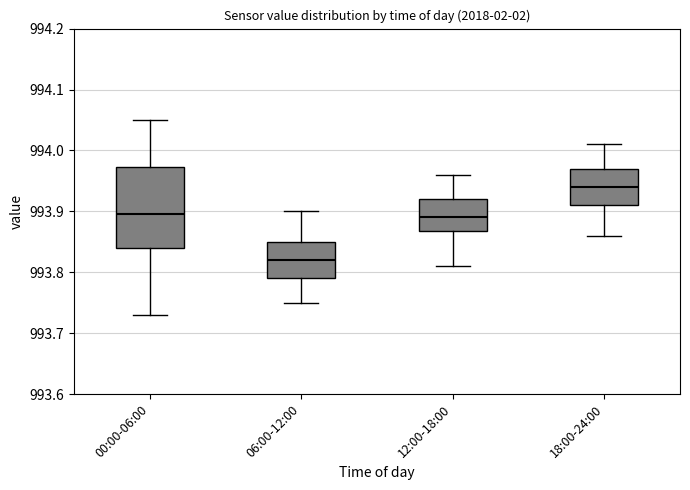

Reading left to right, transcribe this box plot: for each box, give where its median line is, the range the box spans, and where its two whiskers end, as read against the y-axis. The values are not printed on the chart, so give them approximately, as read against the axis.

00:00-06:00: median 993.90, box 993.84 to 993.97, whiskers 993.73 to 994.05
06:00-12:00: median 993.82, box 993.79 to 993.85, whiskers 993.75 to 993.90
12:00-18:00: median 993.89, box 993.87 to 993.92, whiskers 993.81 to 993.96
18:00-24:00: median 993.94, box 993.91 to 993.97, whiskers 993.86 to 994.01